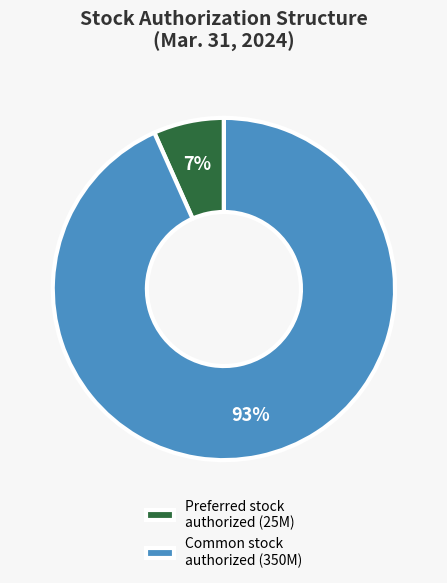

Count the number of slices in the pie.

2